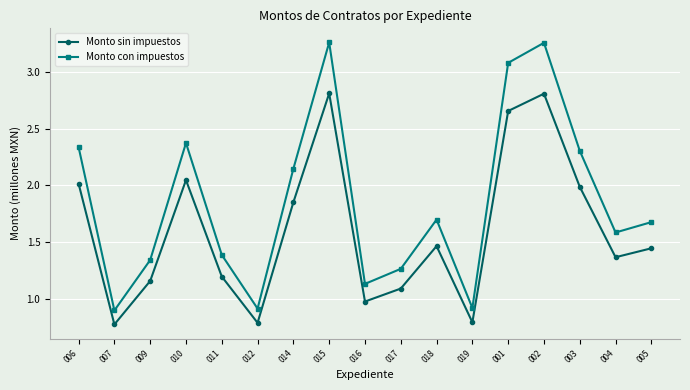

What is the difference between the Monto sin impuestos values at 011 and 014?

0.7